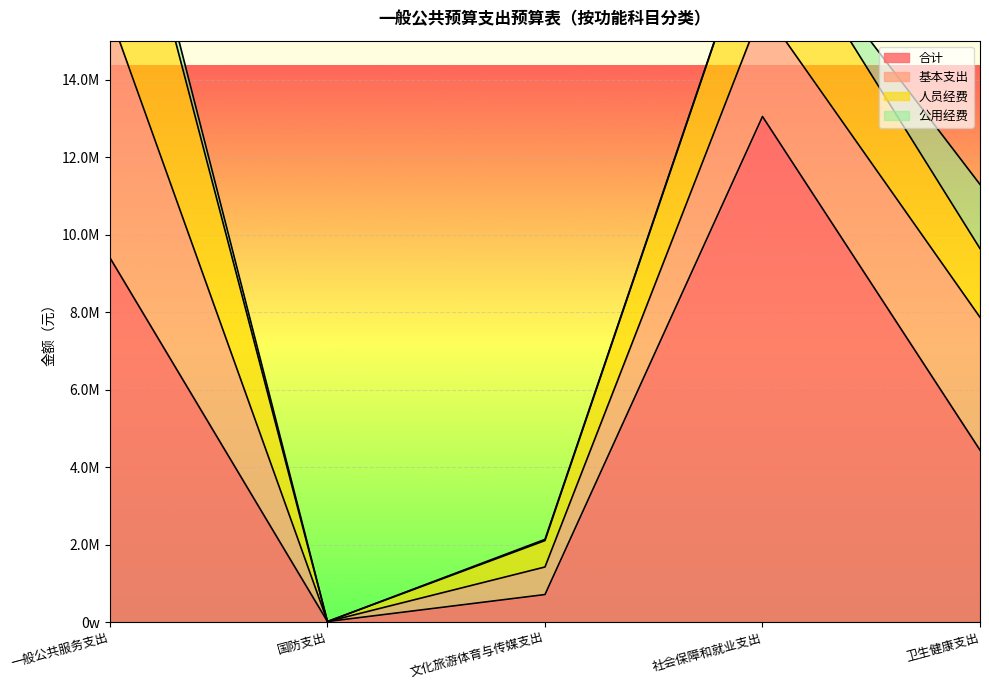

What is the total value across all series at 一般公共服务支出?

21958003.6